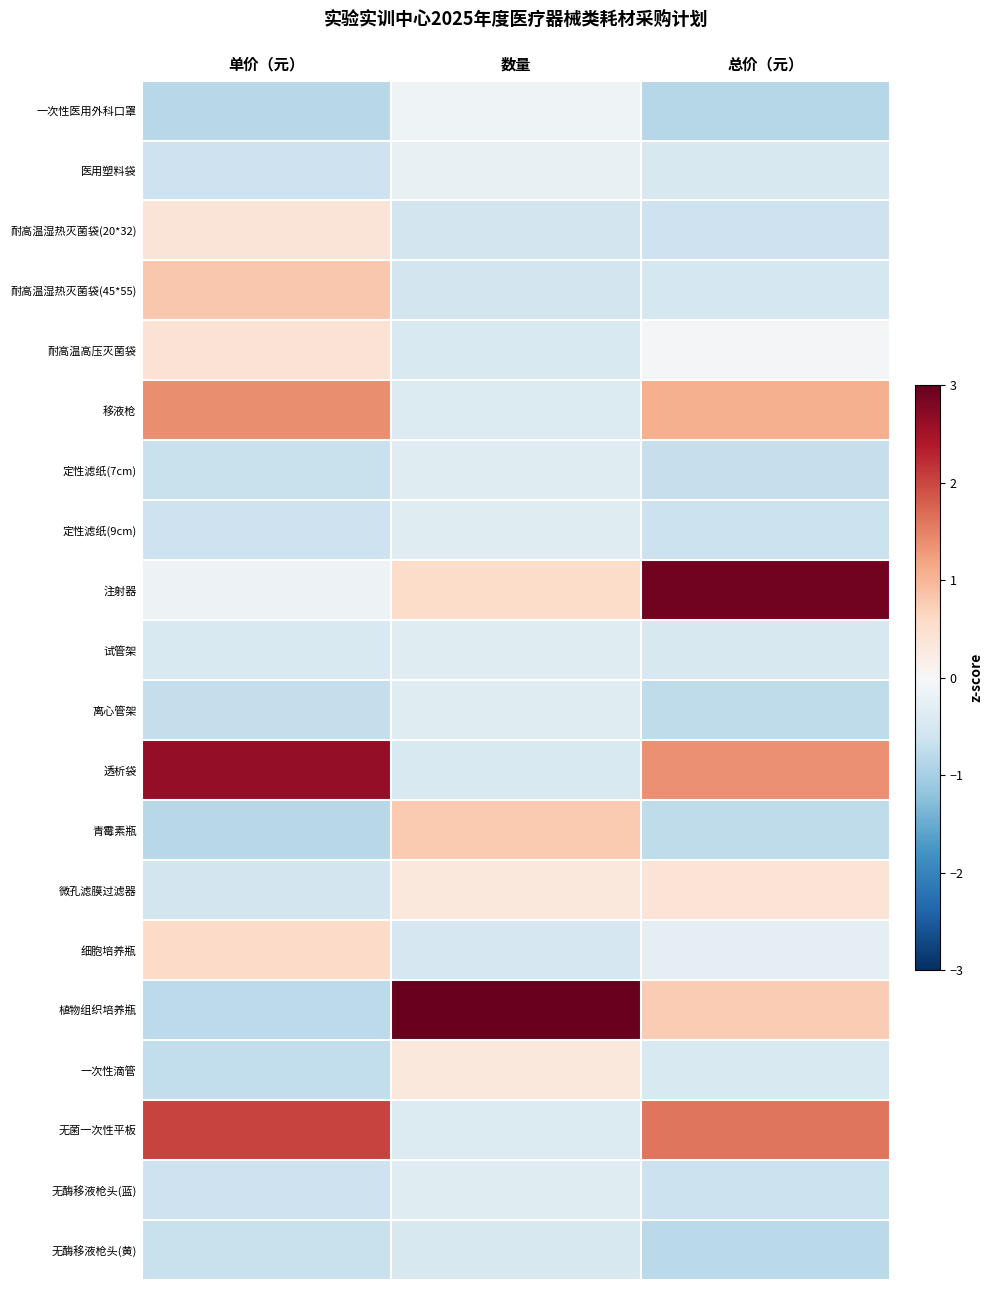

Reading right to left, list all the values displayed in this chart.

一次性医用外科口罩: 总价（元）=-0.9	数量=-0.1	单价（元）=-0.8
医用塑料袋: 总价（元）=-0.5	数量=-0.2	单价（元）=-0.6
耐高温湿热灭菌袋(20*32): 总价（元）=-0.6	数量=-0.6	单价（元）=0.4
耐高温湿热灭菌袋(45*55): 总价（元）=-0.5	数量=-0.6	单价（元）=0.8
耐高温高压灭菌袋: 总价（元）=-0.1	数量=-0.5	单价（元）=0.4
移液枪: 总价（元）=1.1	数量=-0.4	单价（元）=1.4
定性滤纸(7cm): 总价（元）=-0.7	数量=-0.4	单价（元）=-0.7
定性滤纸(9cm): 总价（元）=-0.6	数量=-0.4	单价（元）=-0.6
注射器: 总价（元）=2.9	数量=0.6	单价（元）=-0.2
试管架: 总价（元）=-0.5	数量=-0.4	单价（元）=-0.5
离心管架: 总价（元）=-0.8	数量=-0.4	单价（元）=-0.7
透析袋: 总价（元）=1.4	数量=-0.5	单价（元）=2.6
青霉素瓶: 总价（元）=-0.8	数量=0.8	单价（元）=-0.8
微孔滤膜过滤器: 总价（元）=0.4	数量=0.3	单价（元）=-0.6
细胞培养瓶: 总价（元）=-0.3	数量=-0.5	单价（元）=0.6
植物组织培养瓶: 总价（元）=0.8	数量=4.0	单价（元）=-0.8
一次性滴管: 总价（元）=-0.5	数量=0.3	单价（元）=-0.7
无菌一次性平板: 总价（元）=1.6	数量=-0.4	单价（元）=2.0
无酶移液枪头(蓝): 总价（元）=-0.6	数量=-0.4	单价（元）=-0.6
无酶移液枪头(黄): 总价（元）=-0.8	数量=-0.5	单价（元）=-0.7